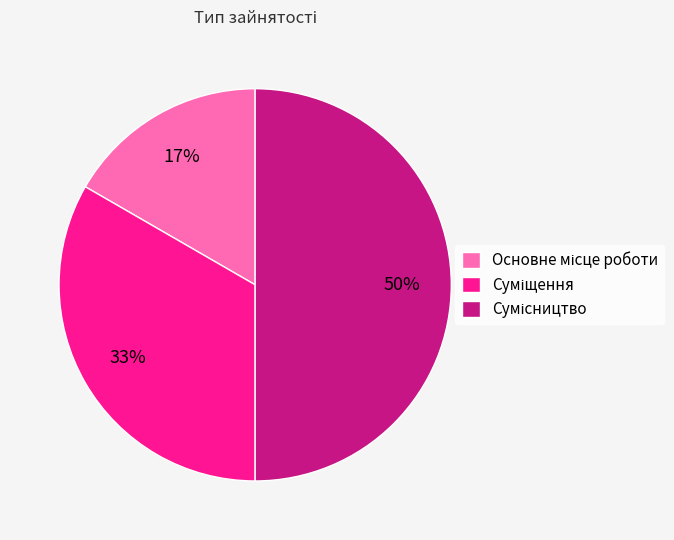

To the nearest percent, what is the average slice percentage?

33%